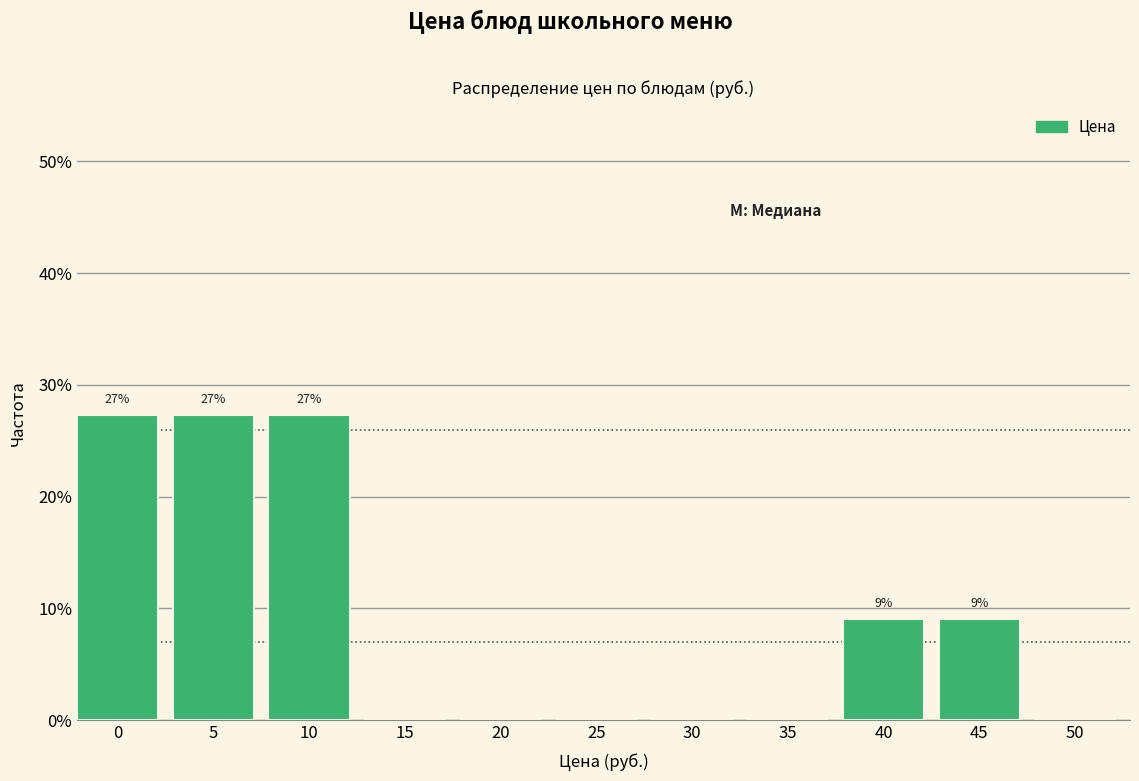

Reading right to left, extract all data points from this chart.

50=0.0	45=9.1	40=9.1	35=0.0	30=0.0	25=0.0	20=0.0	15=0.0	10=27.3	5=27.3	0=27.3